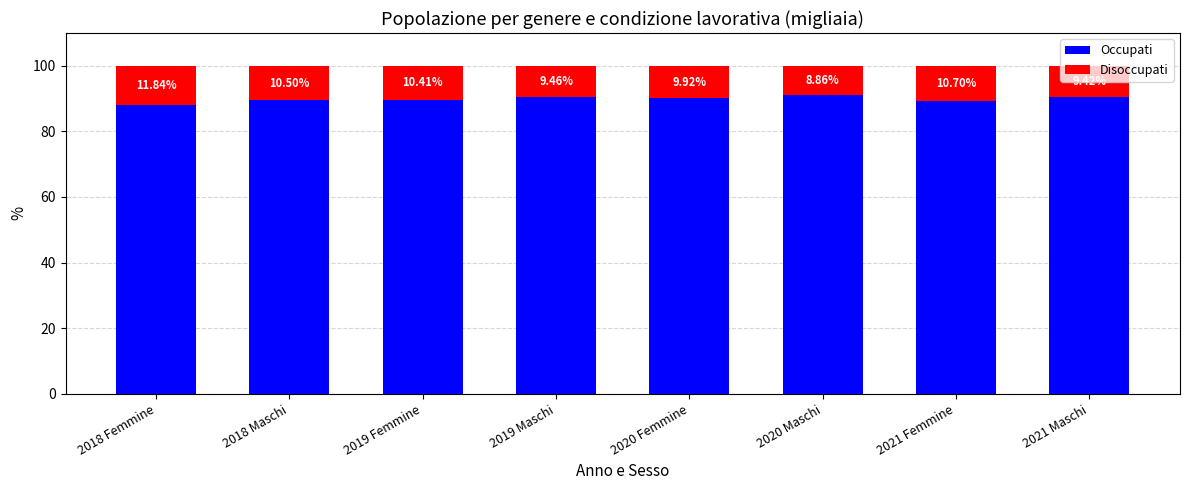

What is the average value of the Occupati series?

89.9